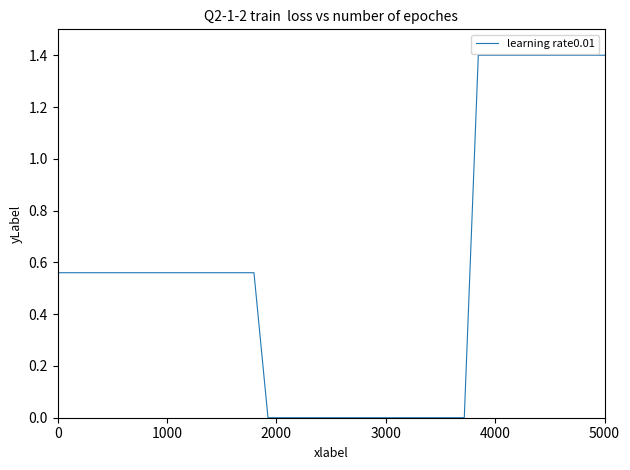

What is the maximum value shown in the chart?

1.4